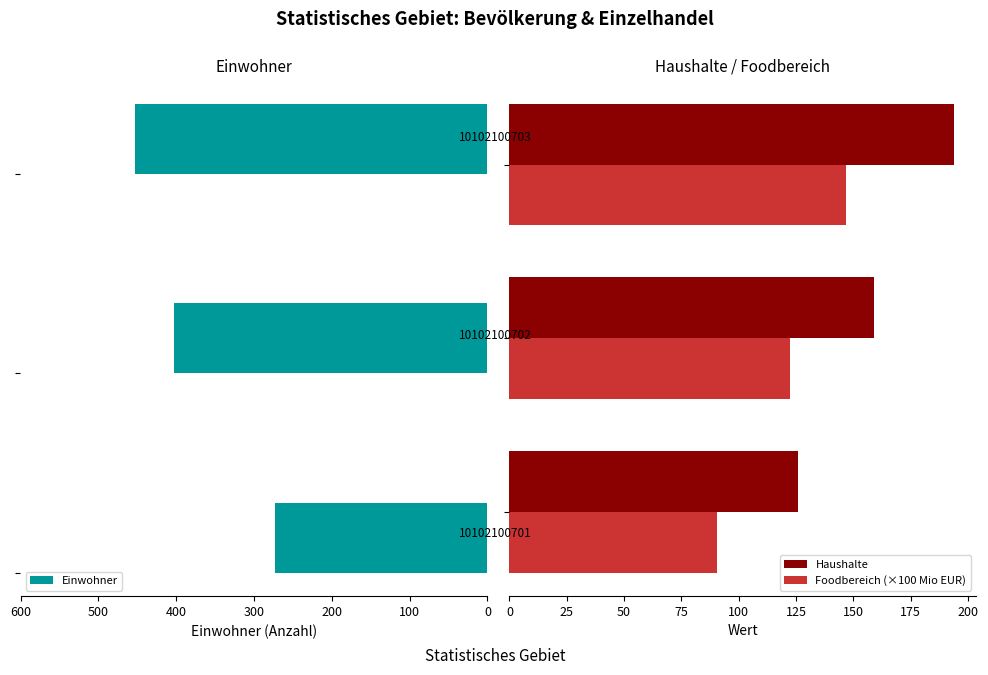

What is the sum of all Foodbereich (×100 Mio EUR) values?

359.8